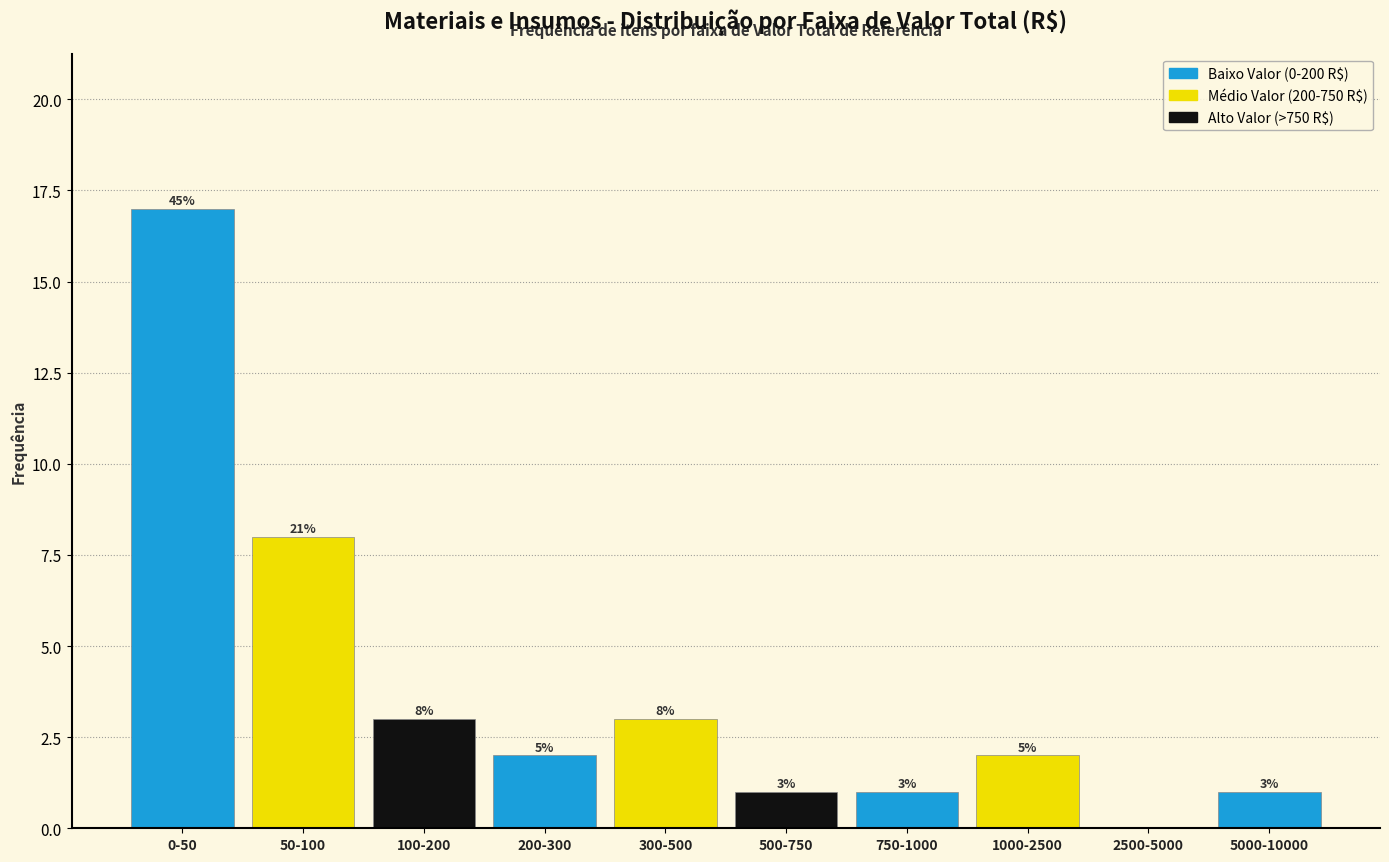

Reading left to right, extract all data points from this chart.

0-50=17	50-100=8	100-200=3	200-300=2	300-500=3	500-750=1	750-1000=1	1000-2500=2	2500-5000=0	5000-10000=1